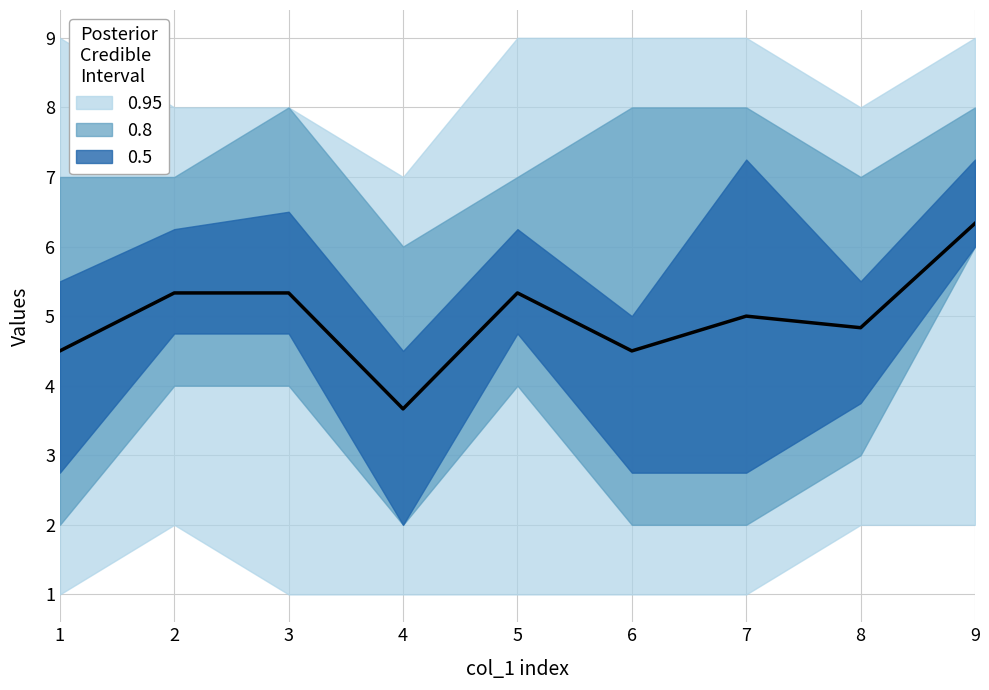

Between 6 and 1, which is larger?

6